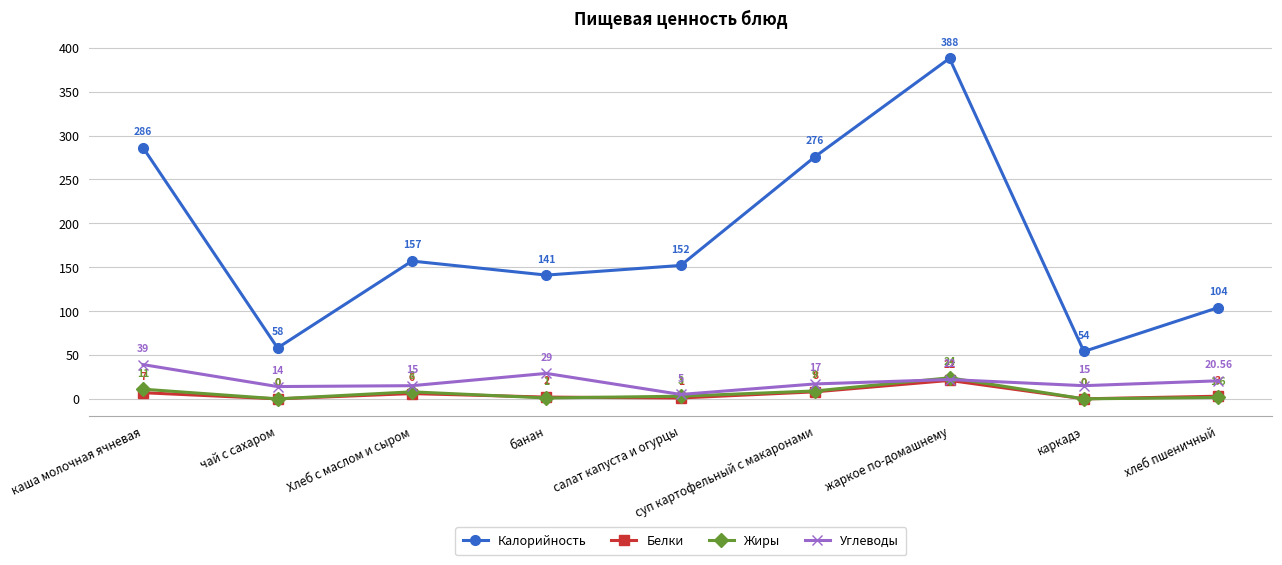

Count the number of categories in the chart.

9